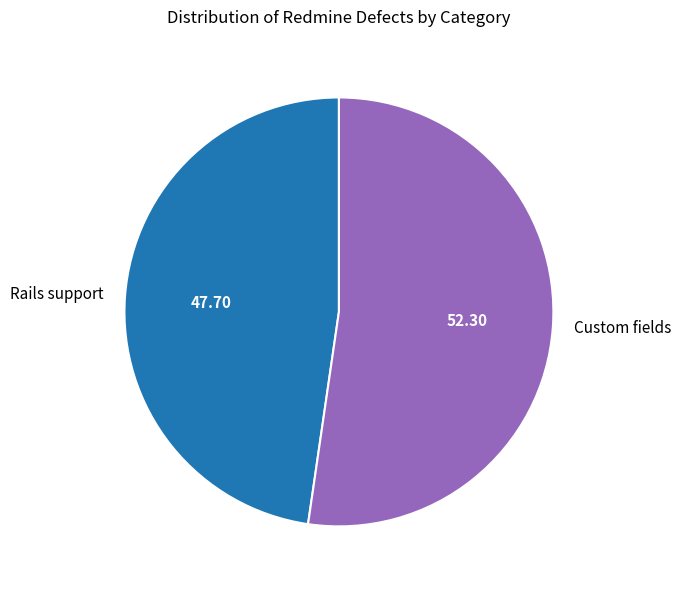

Is there a majority slice in this chart?

Yes